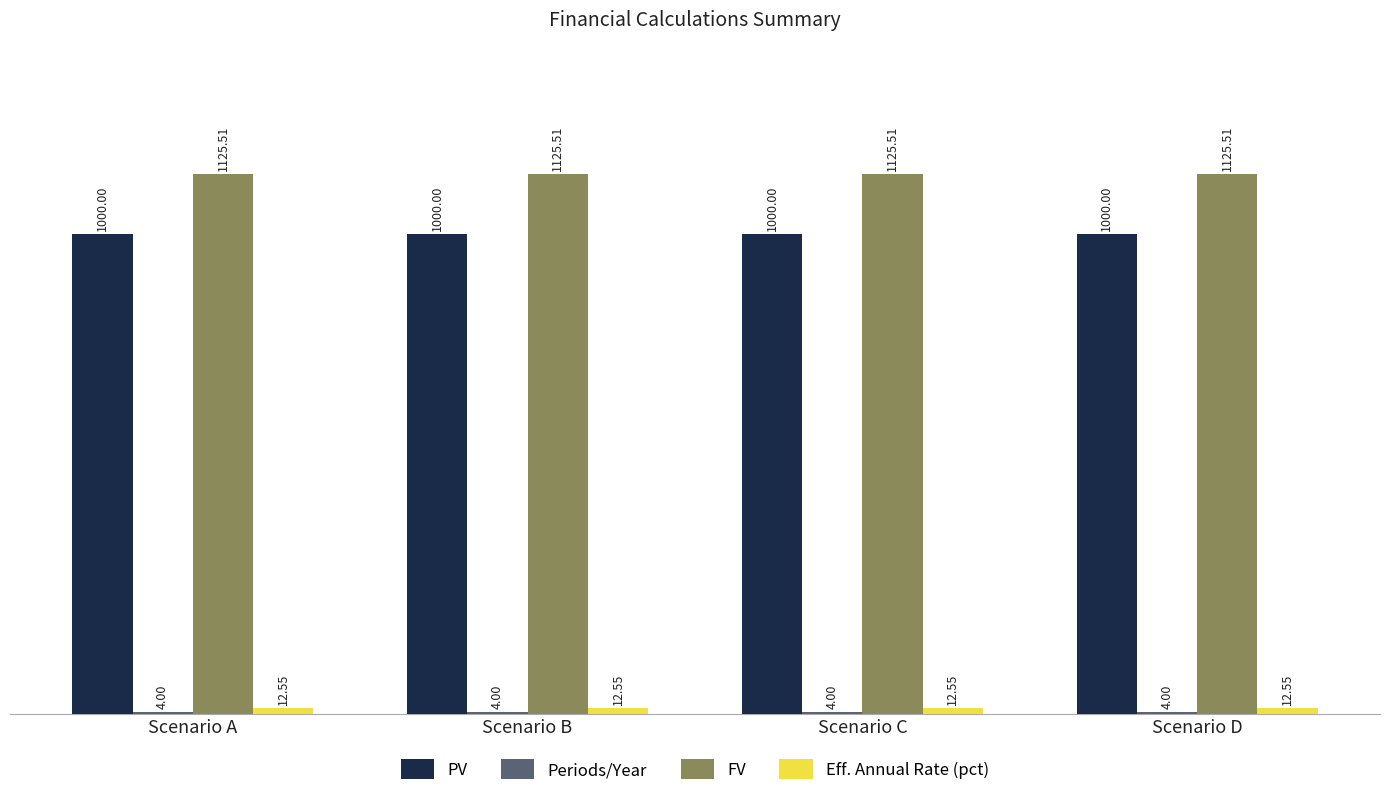

Which series has the largest total across all categories?

FV